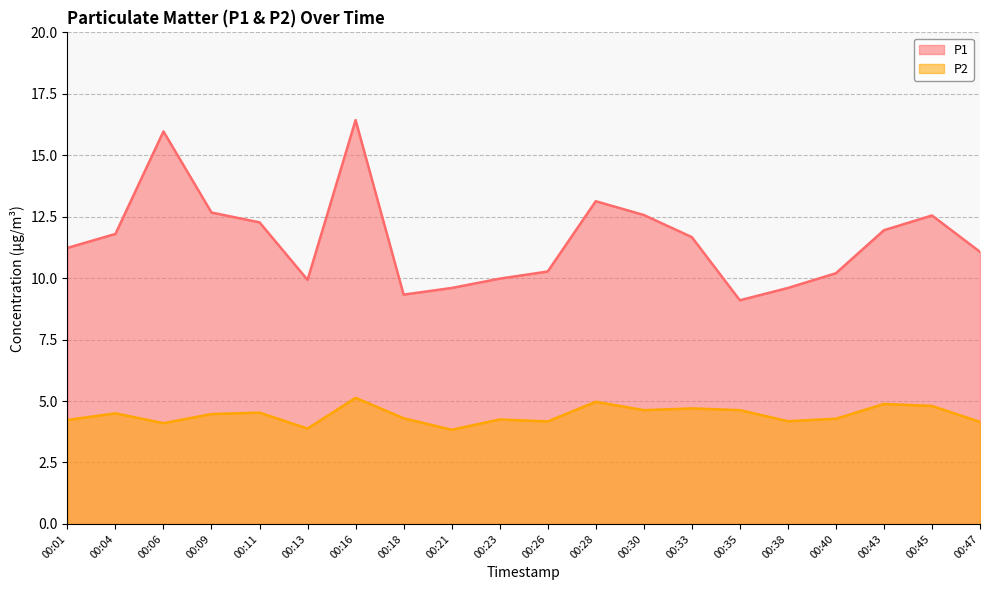

The P2 series shows 4.2 at 00:26. True or false?

True